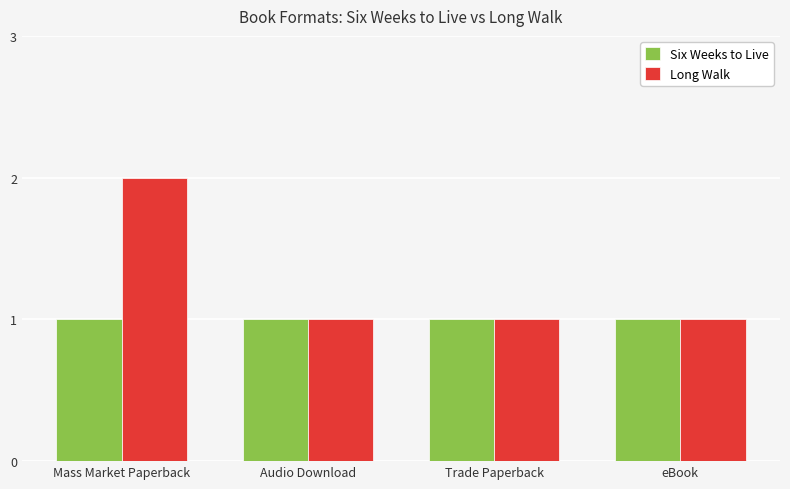

What position from the right is Audio Download?

3